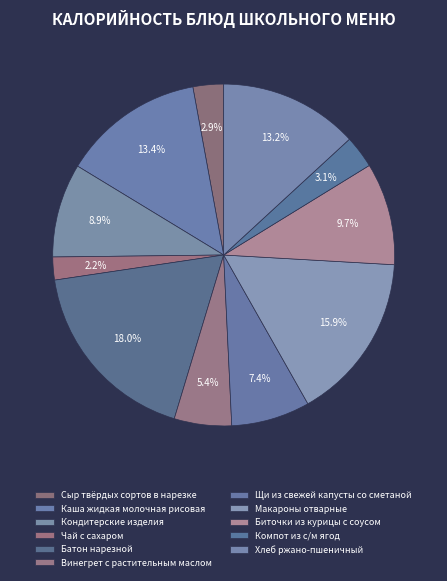

Is there a majority slice in this chart?

No